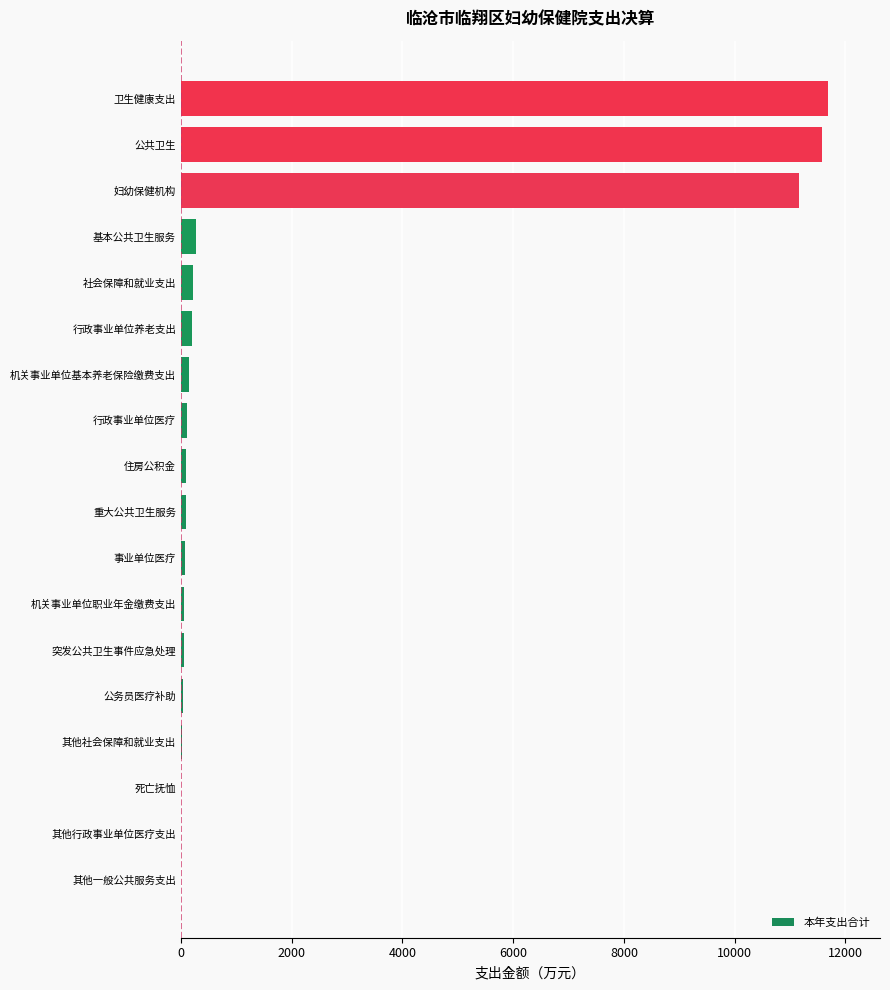

Read the value at 妇幼保健机构.

11152.9